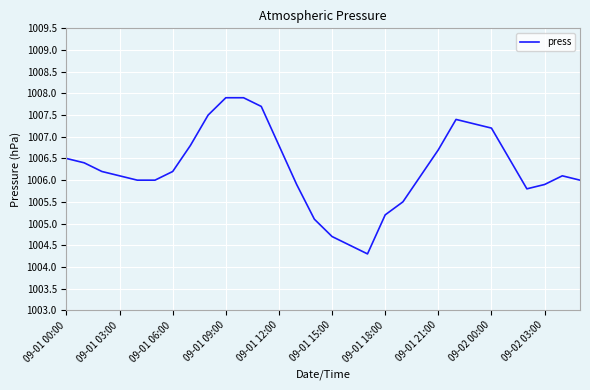

What is the maximum value shown in the chart?

1007.9